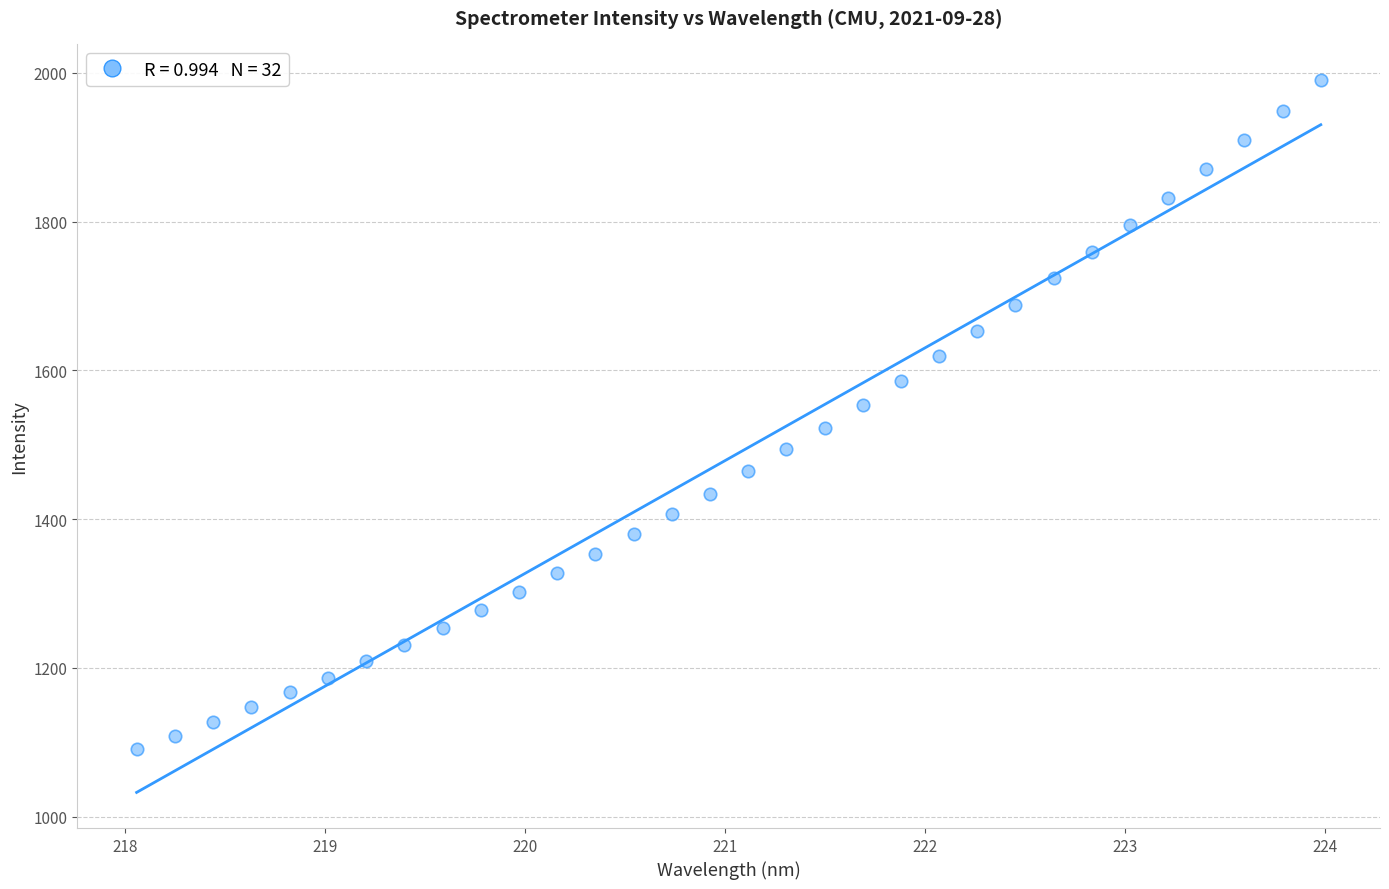

What is the range of X values (max minus min)?

5.9